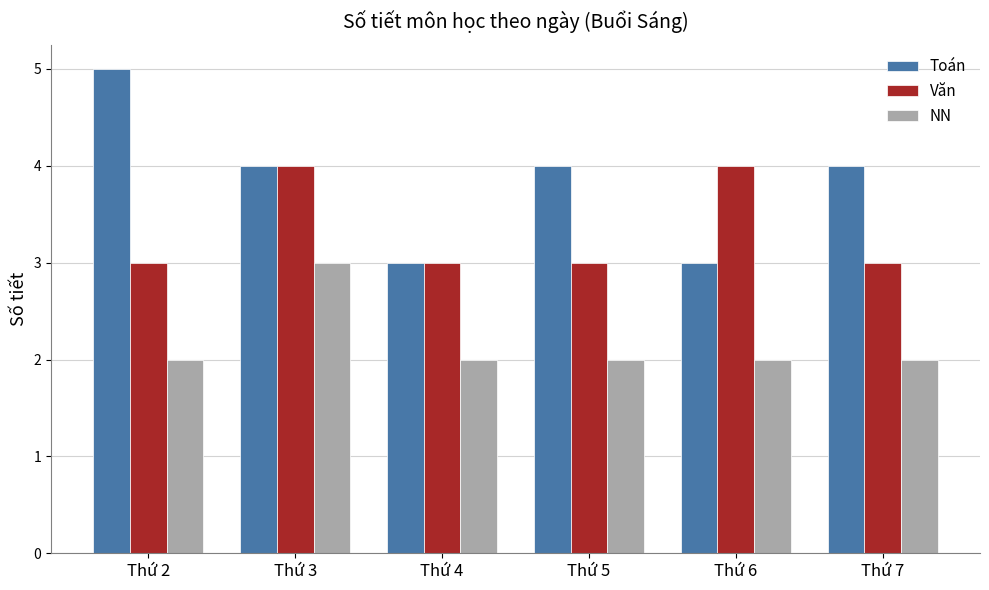

Does the chart contain any negative values?

No